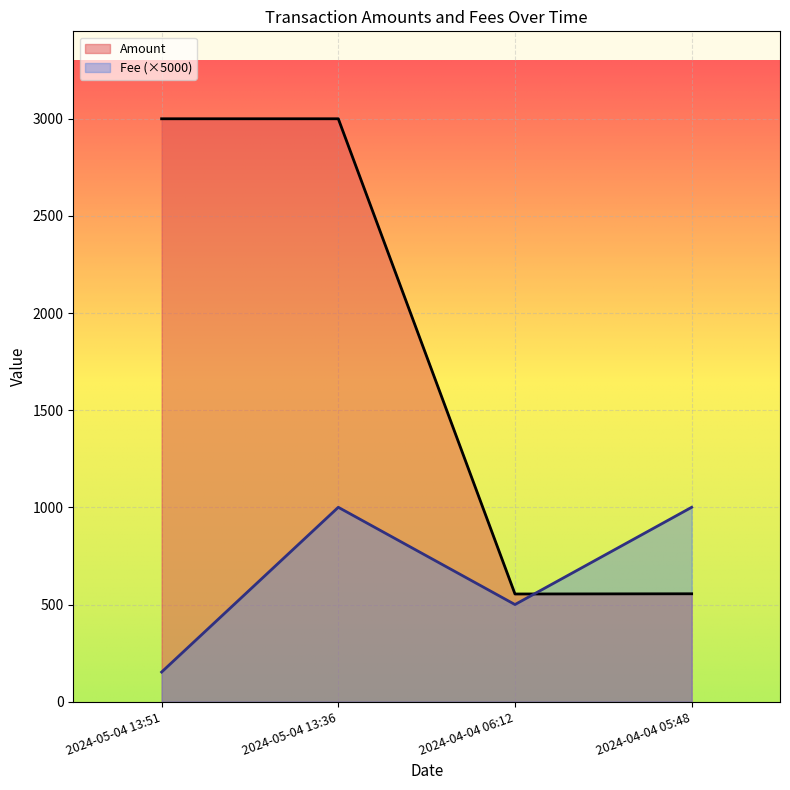

At which label is the value closest to 1777?

2024-04-04 05:48